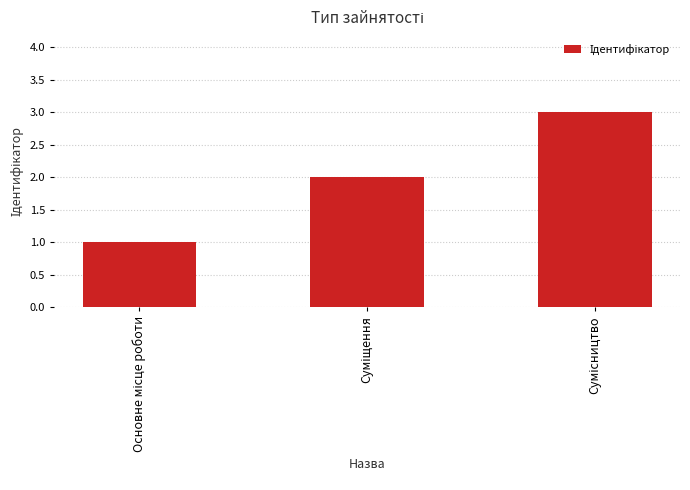

What is the greatest value displayed?

3